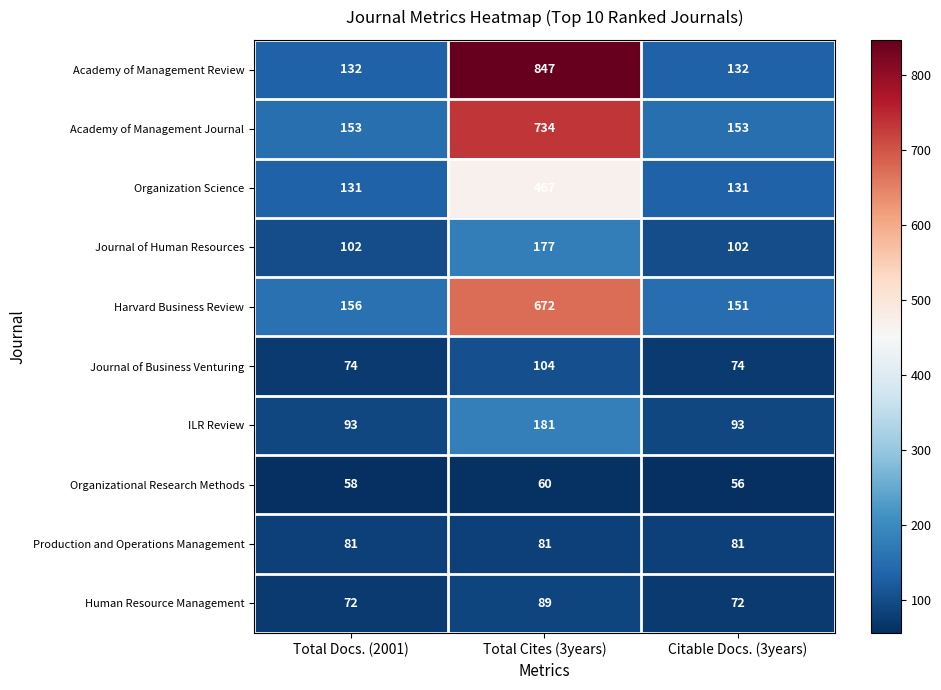

At Total Docs. (2001), list the series in order from largest to smallest.

Harvard Business Review, Academy of Management Journal, Academy of Management Review, Organization Science, Journal of Human Resources, ILR Review, Production and Operations Management, Journal of Business Venturing, Human Resource Management, Organizational Research Methods